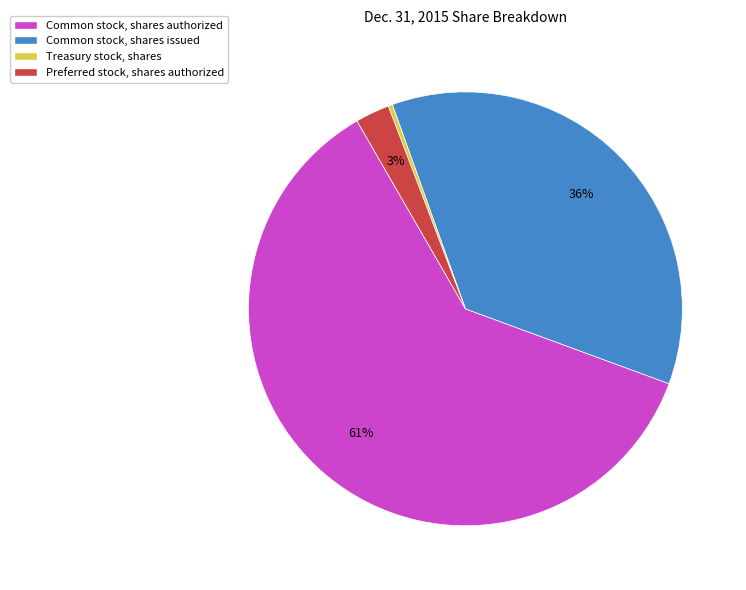

How many slices are in this pie chart?

4